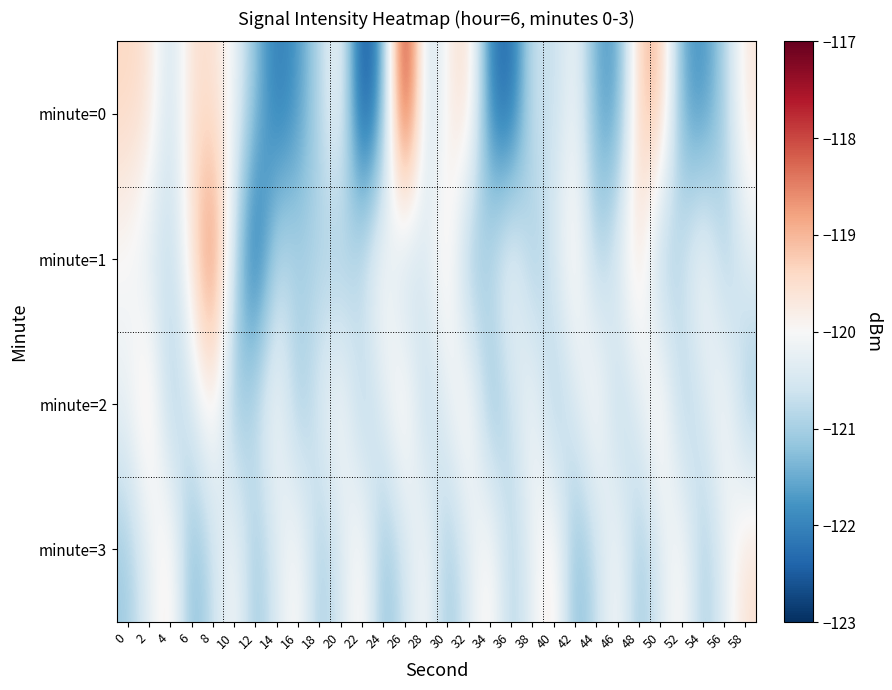

What is the smallest value displayed?

-122.9